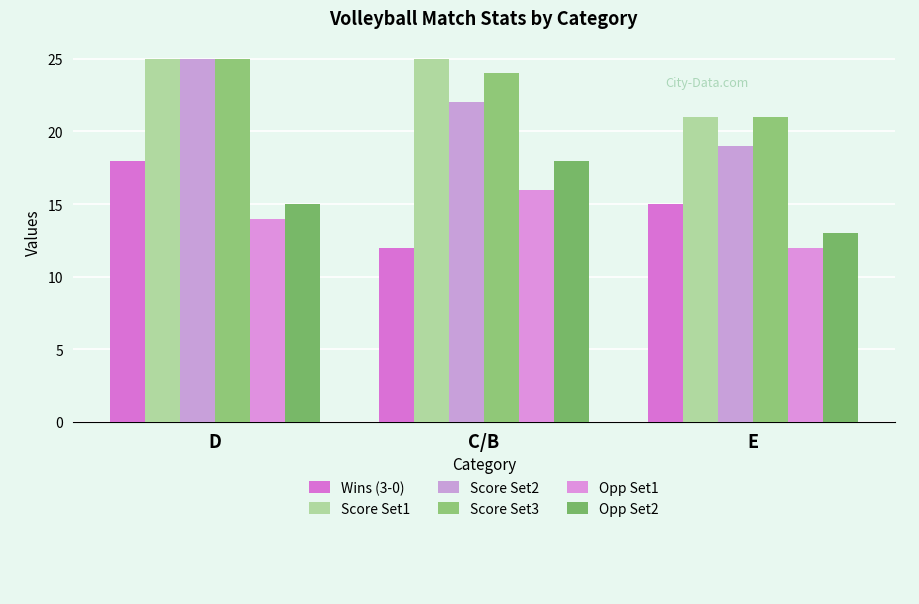

Which series changed the most between C/B and E?

Opp Set2